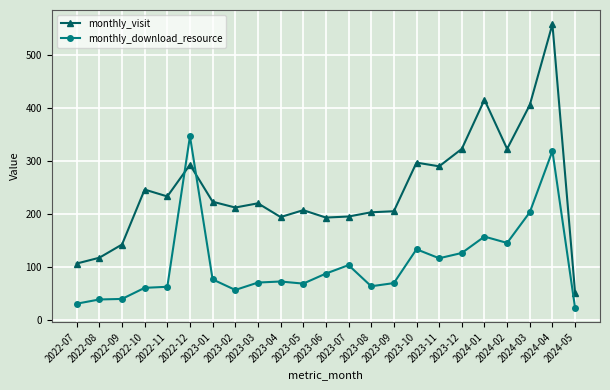

Which series has the largest total across all categories?

monthly_visit